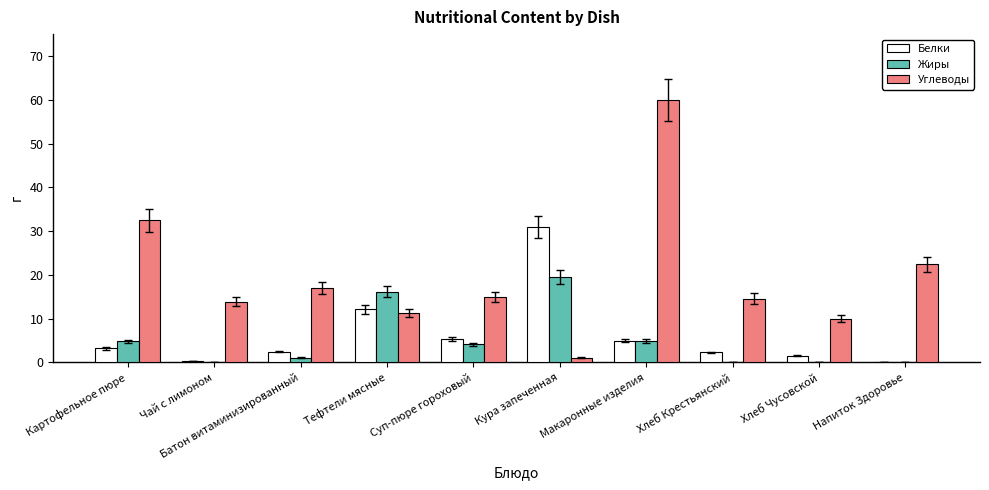

Is the value of Углеводы at Напиток Здоровье greater than the value of Жиры at Тефтели мясные?

Yes